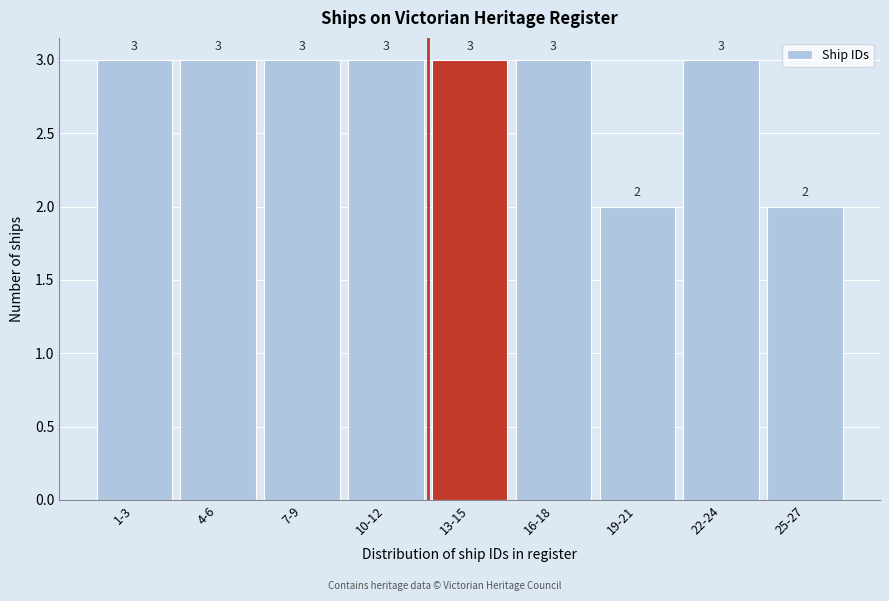

Reading left to right, transcribe all the data shown in this chart.

1-3=3	4-6=3	7-9=3	10-12=3	13-15=3	16-18=3	19-21=2	22-24=3	25-27=2